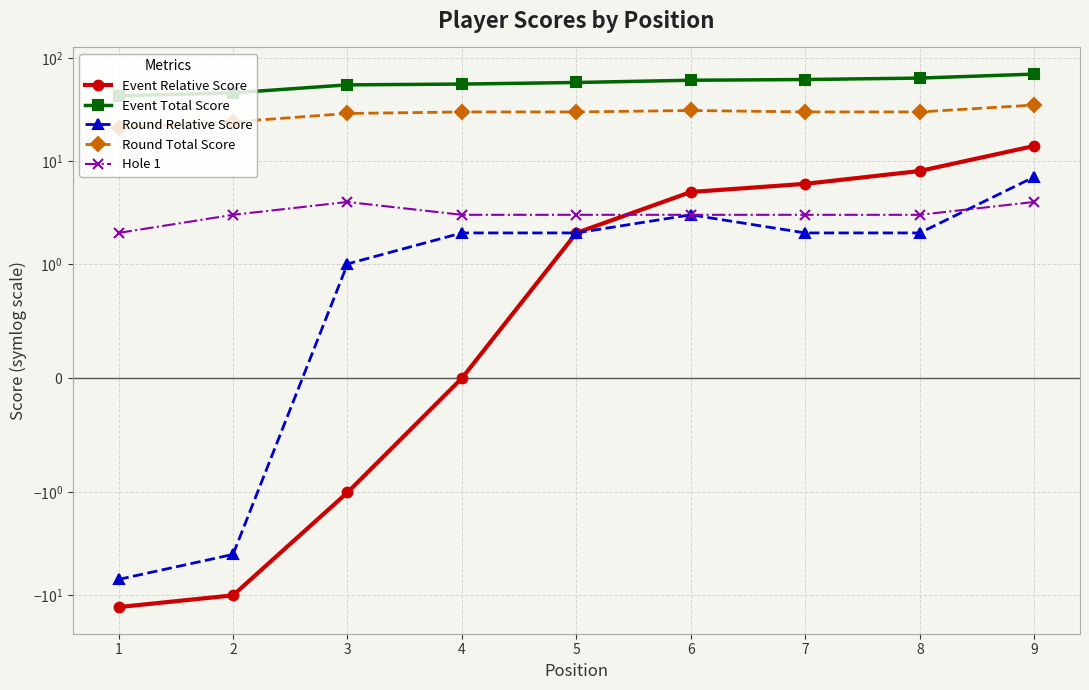

List the series in order of their peak value, highest first.

Event Total Score, Round Total Score, Event Relative Score, Round Relative Score, Hole 1